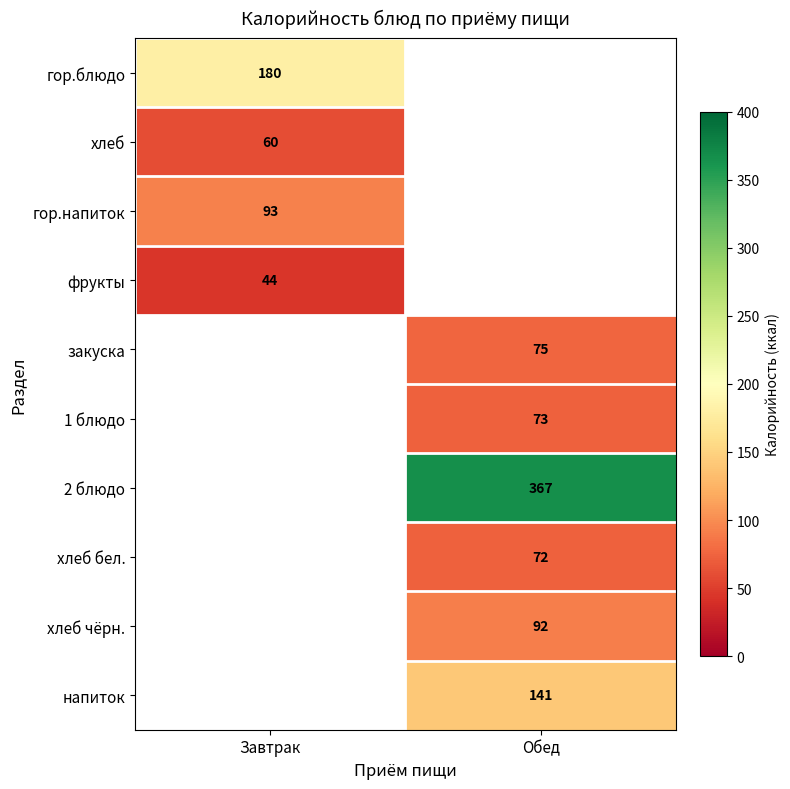

Which category has the highest value across all series?

Обед